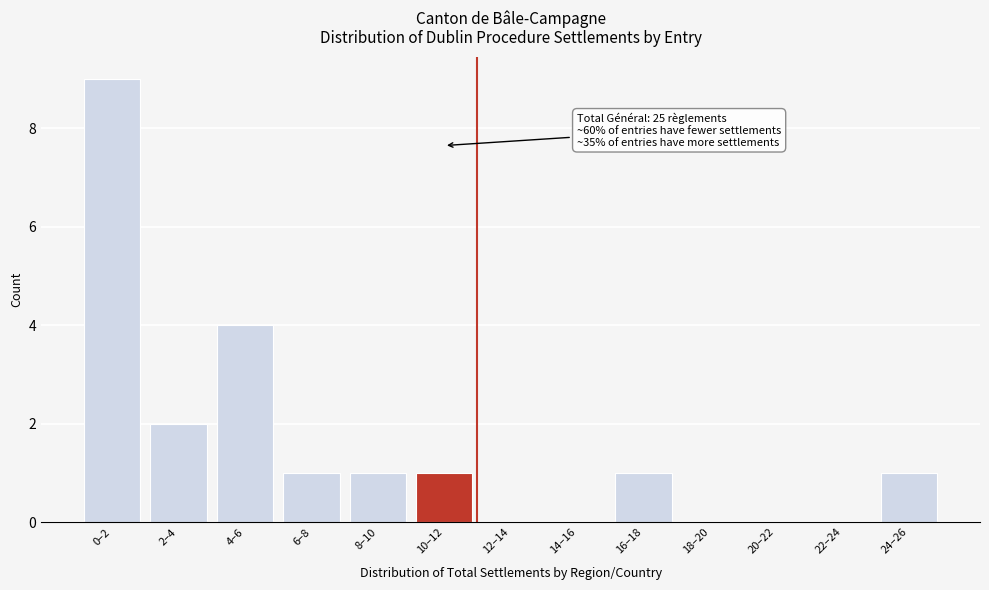

Reading right to left, transcribe all the data shown in this chart.

24–26=1	22–24=0	20–22=0	18–20=0	16–18=1	14–16=0	12–14=0	10–12=1	8–10=1	6–8=1	4–6=4	2–4=2	0–2=9